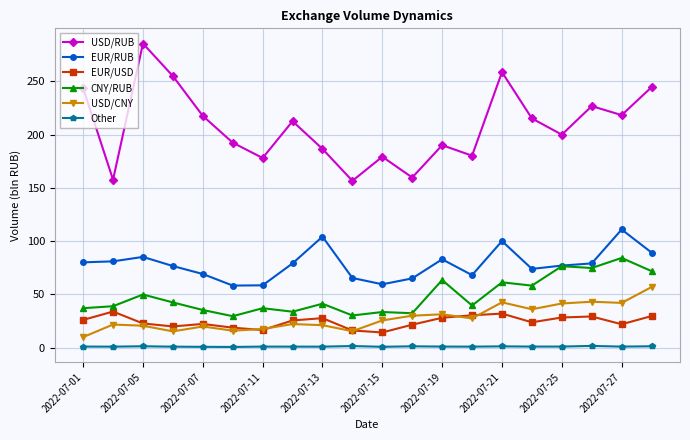

Which series has the largest range (max minus min)?

USD/RUB